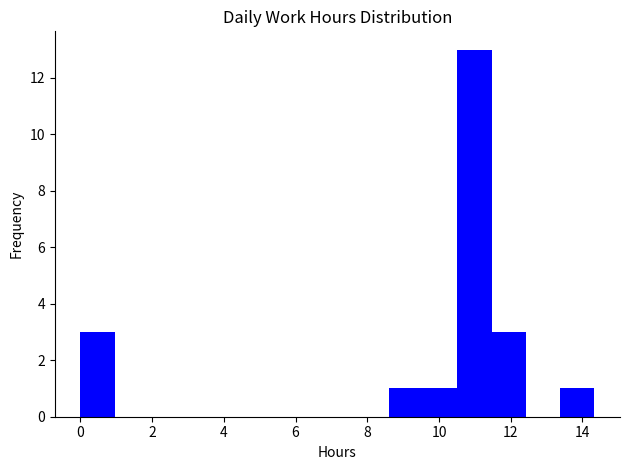

Over which range of the x-axis is the bar tallest?

10.6 to 11.4